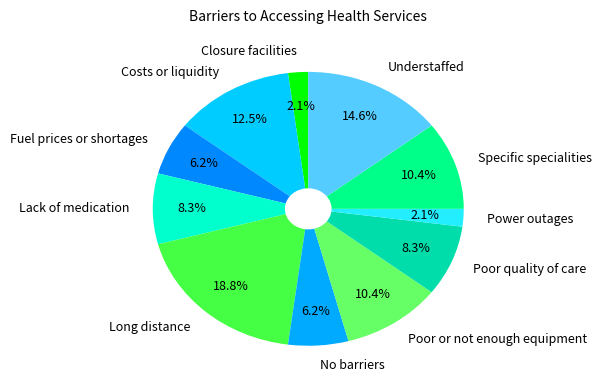

To the nearest percent, what portion does Poor quality of care represent?

8%